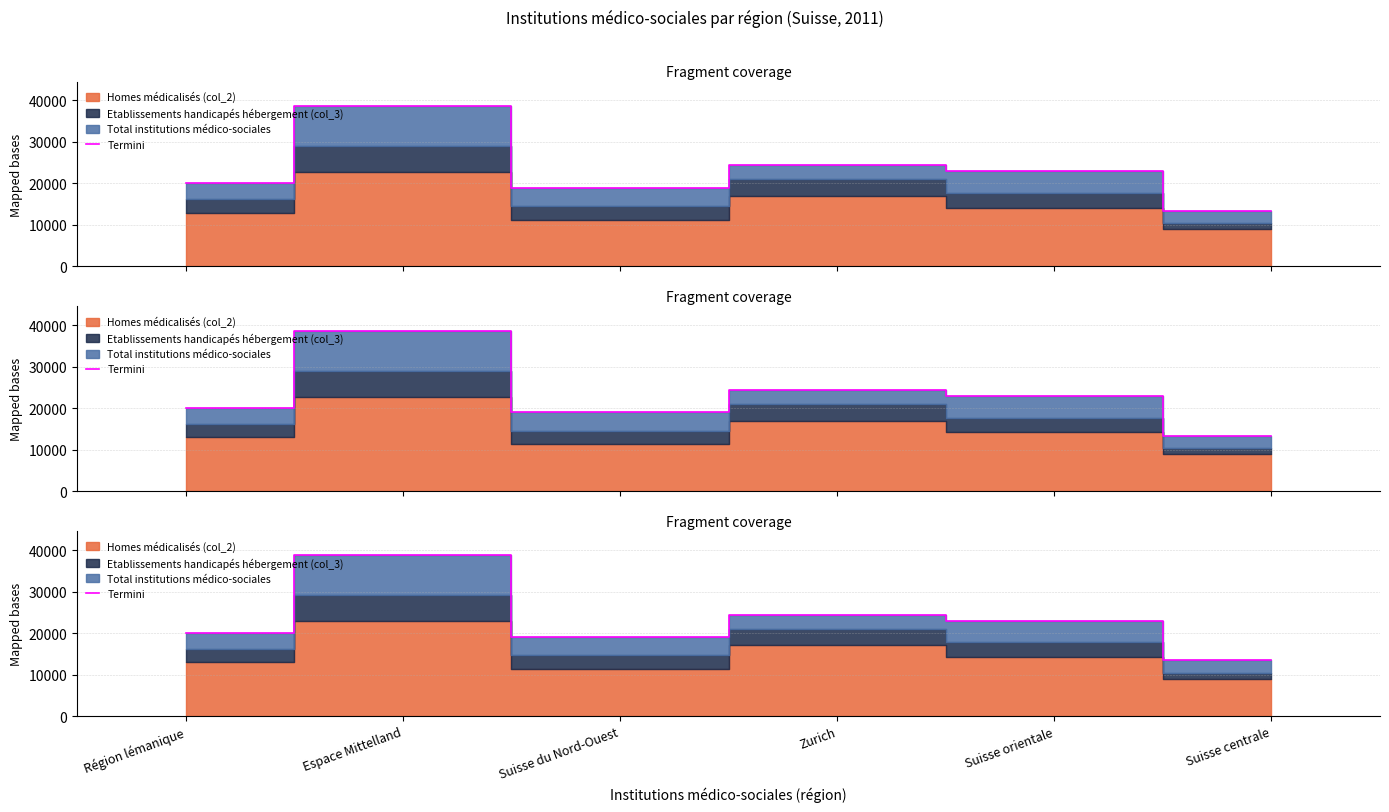

Reading right to left, transcribe all the data shown in this chart.

Suisse centrale=13413	Suisse orientale=23020	Zurich=24391	Suisse du Nord-Ouest=19016	Espace Mittelland=38725	Région lémanique=20037